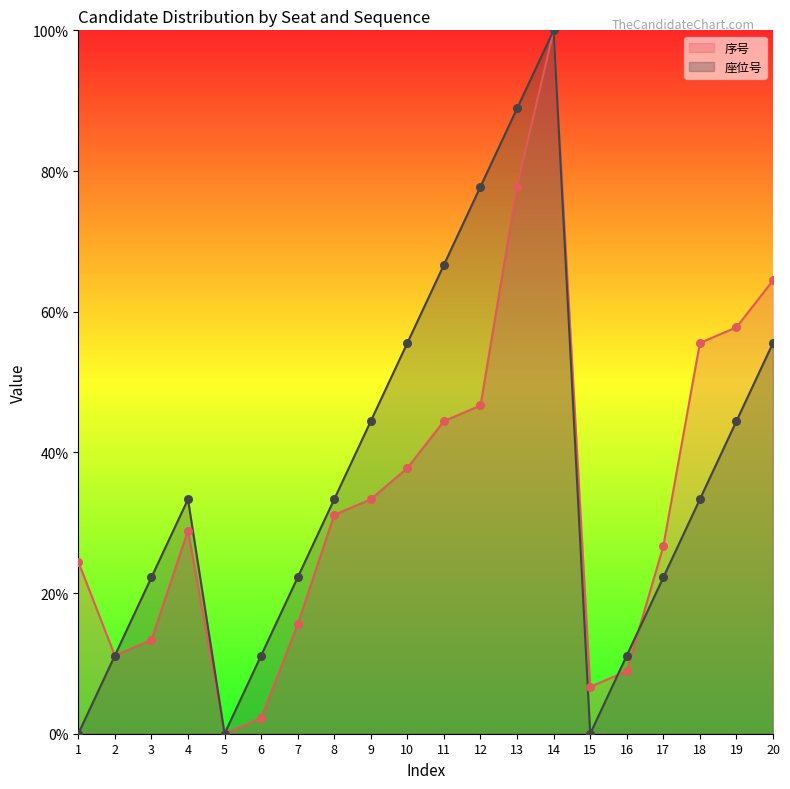

Which series has the largest Y range (max minus min)?

座位号